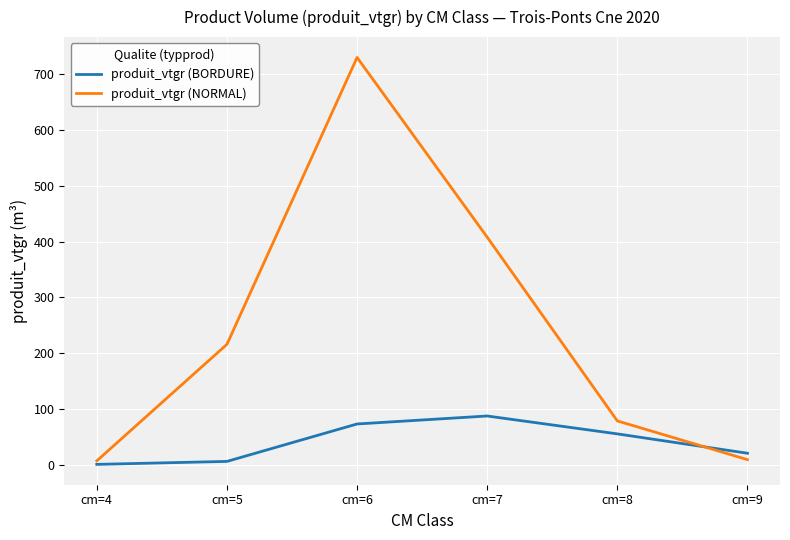

What is the approximate value of produit_vtgr (NORMAL) at cm=7?

407.9